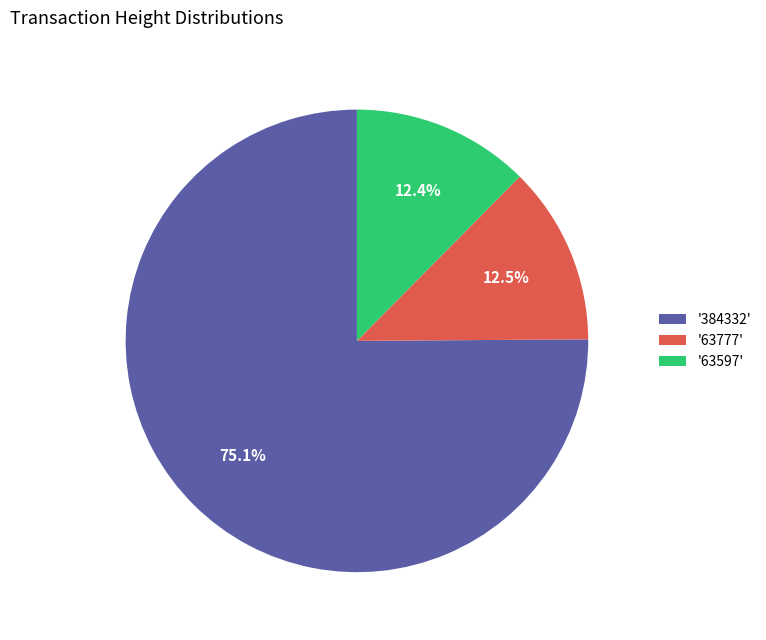

How many slices are in this pie chart?

3